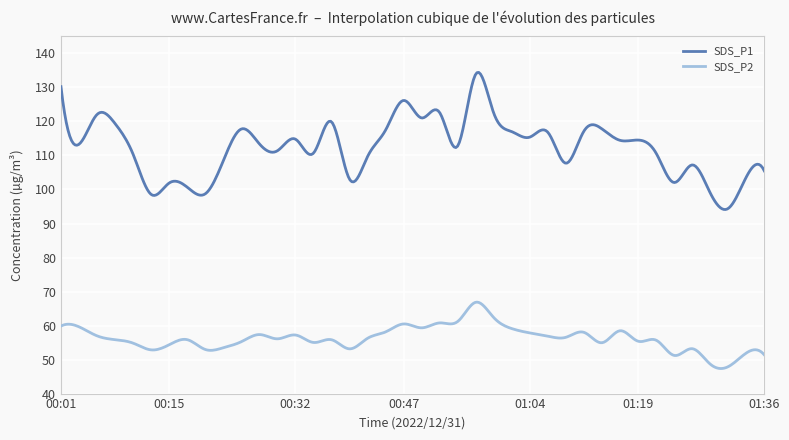

What is the highest value of the SDS_P1 series?

134.4